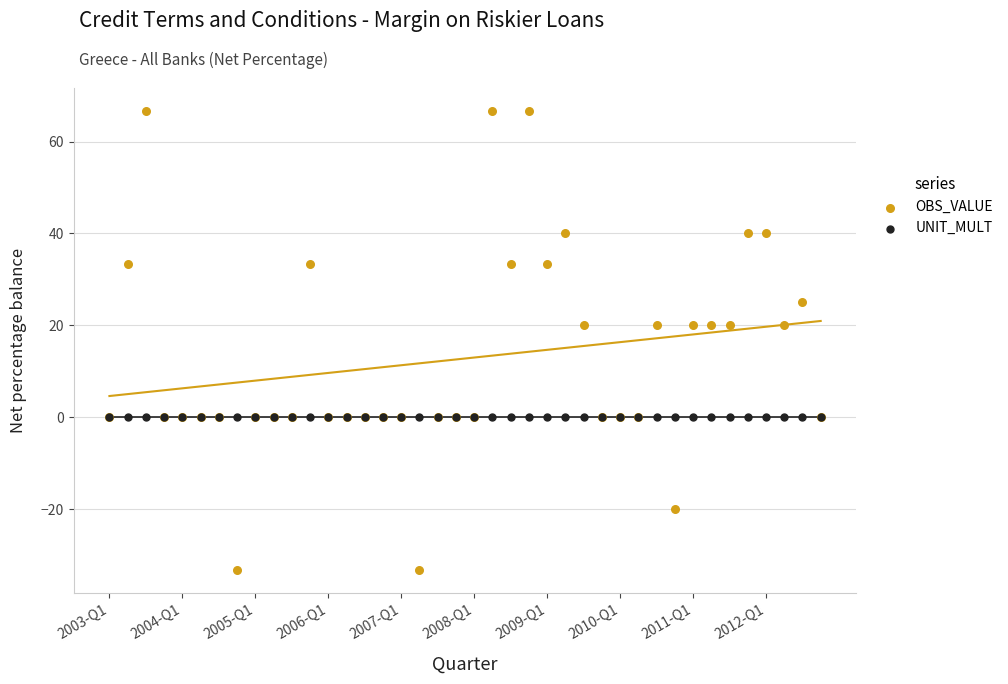

Which series reaches the minimum Y coordinate?

OBS_VALUE